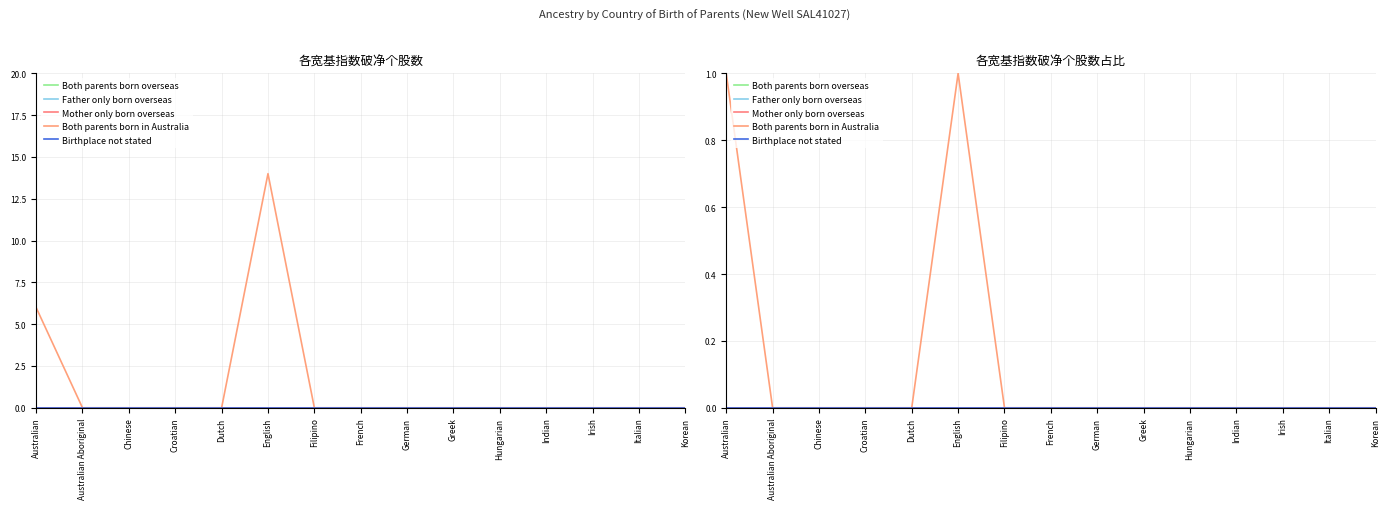

At which category does Both parents born in Australia reach its first local peak?

English